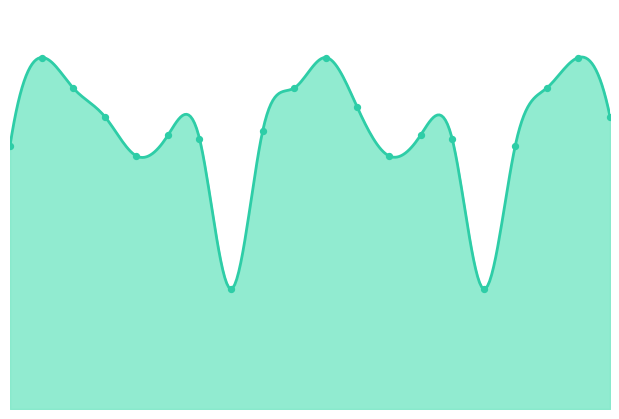

What is the change in value from 02:00 to 03:30?

-1550